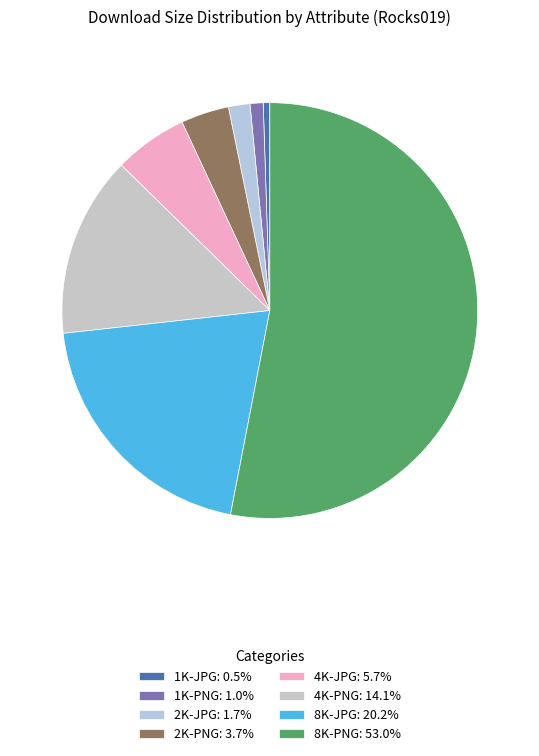

Is it true that 4K-PNG is 14% of the pie?

True